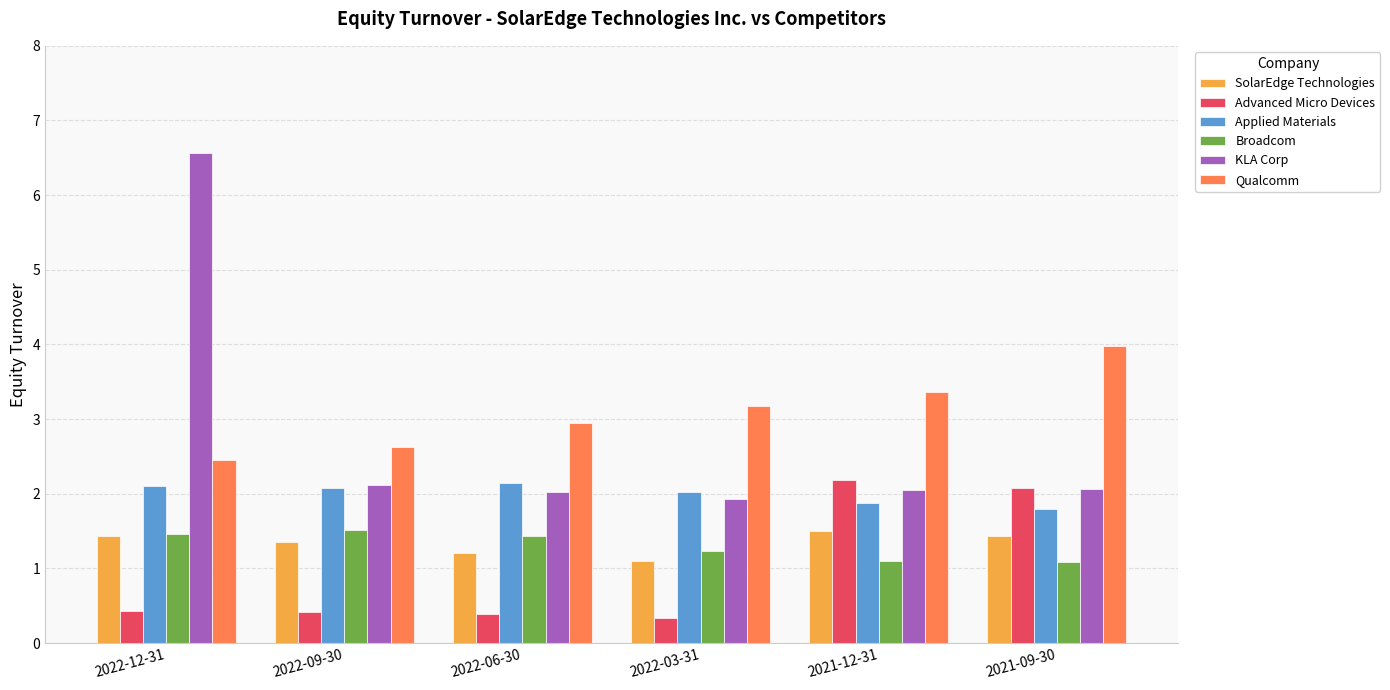

What is the difference between the maximum and minimum values in the Broadcom series?

0.4